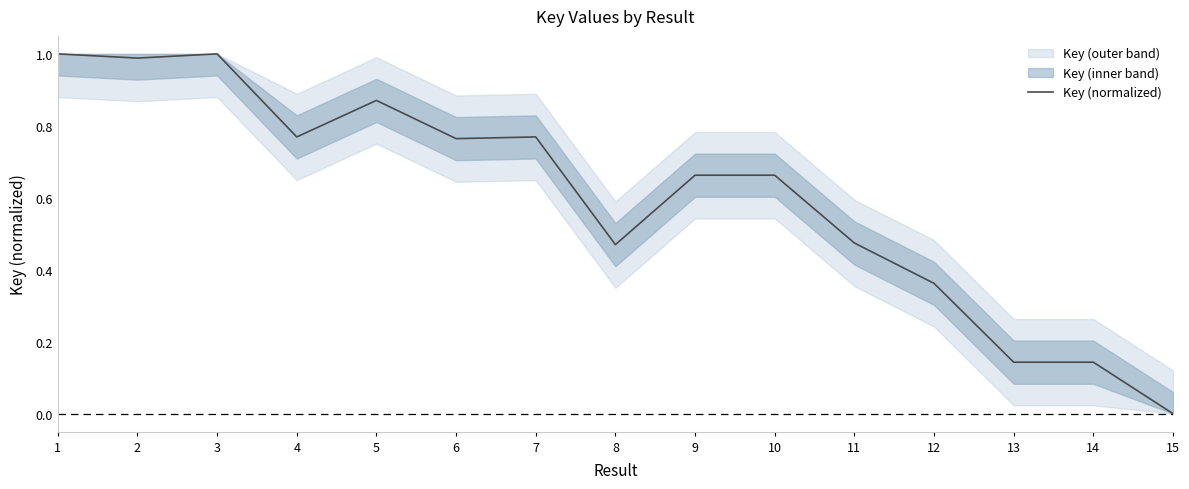

Which category has the highest value across all series?

3